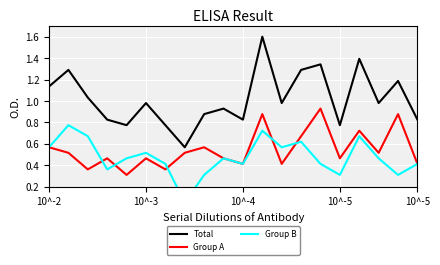

Which series has the largest total across all categories?

Total